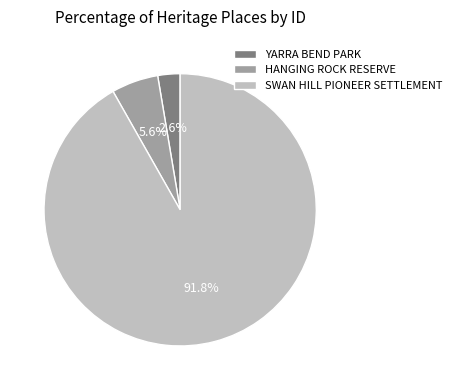

Is it true that HANGING ROCK RESERVE is 6% of the pie?

True